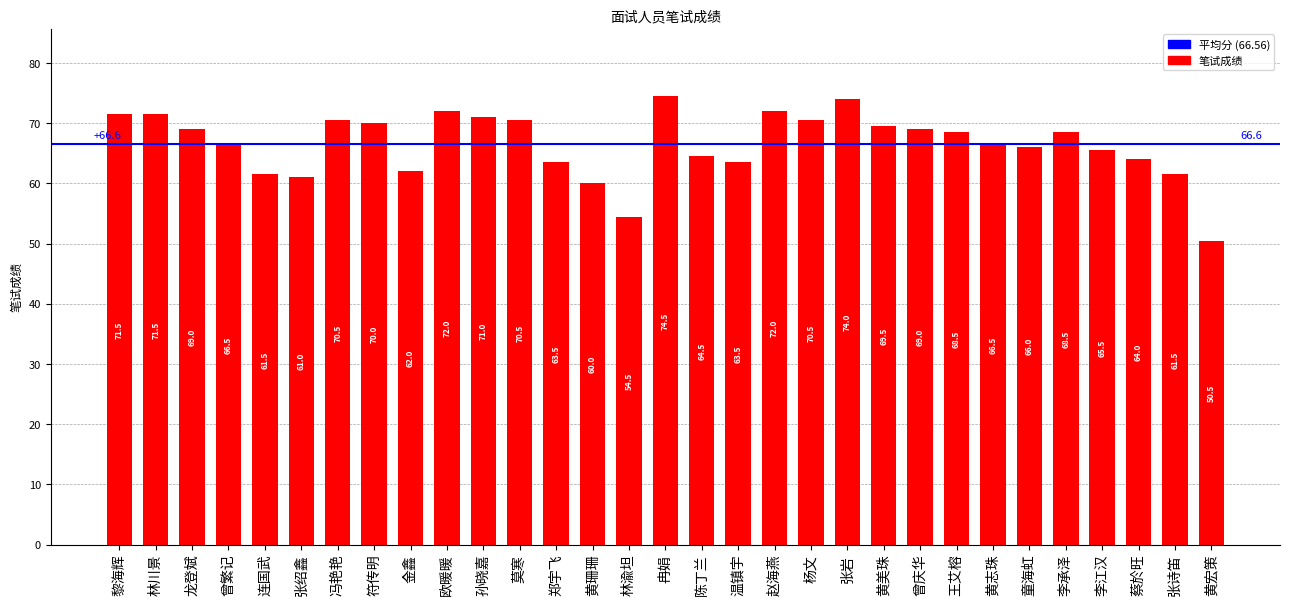

What is the approximate value at 黄宏策?

50.5